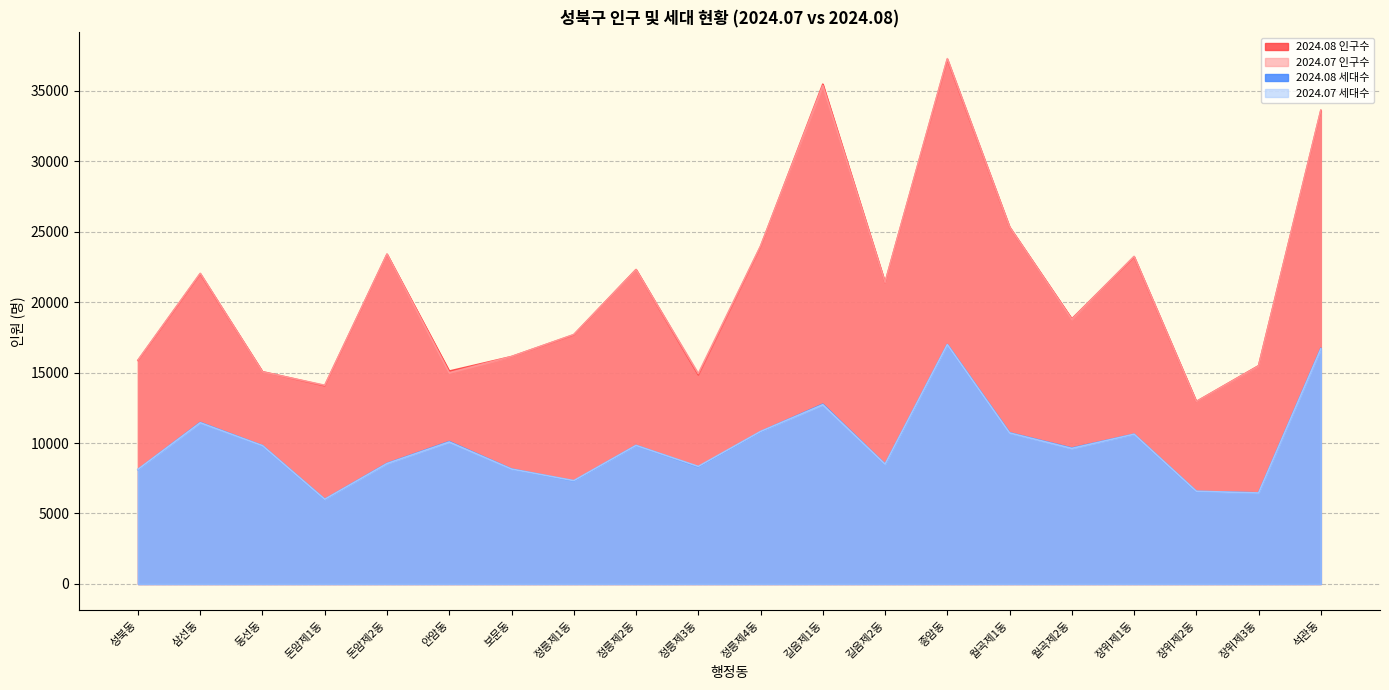

How many data points in 2024.08 인구수 are less than 21382?

10